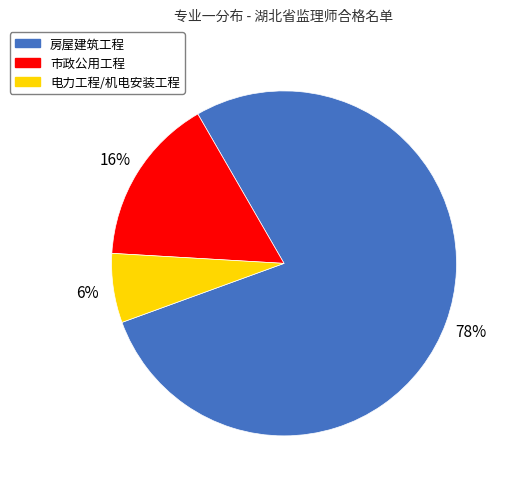

True or false: 房屋建筑工程 accounts for 68% of the total.

False